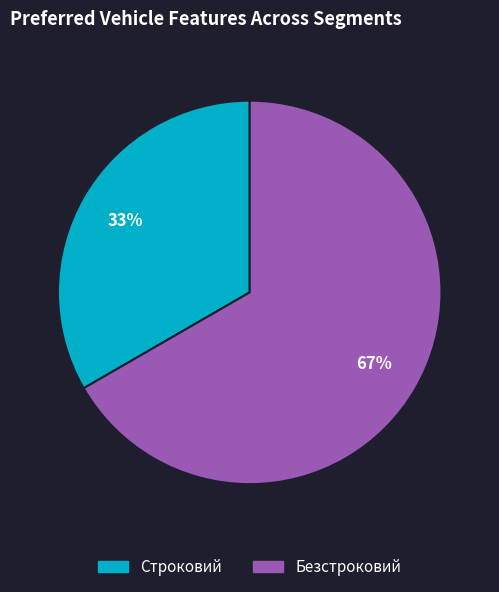

Count the number of slices in the pie.

2